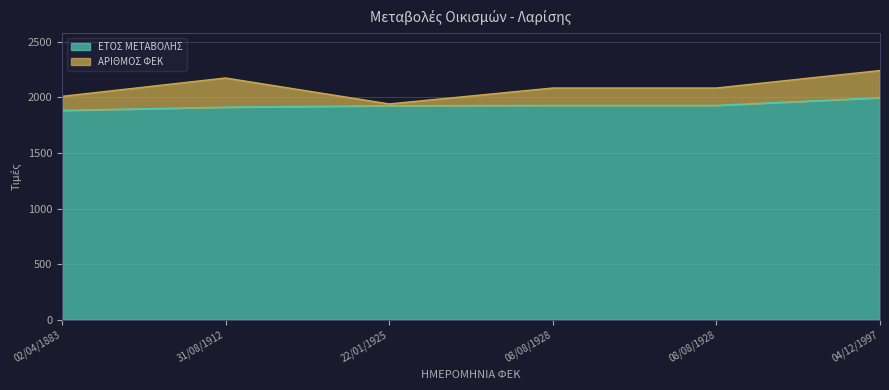

What is the change in value from 02/04/1883 to 31/08/1912?

+29